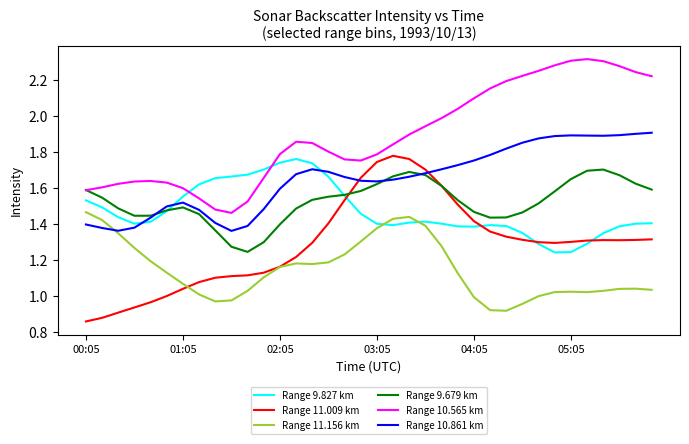

Which series has the widest spread of values?

Range 11.009 km